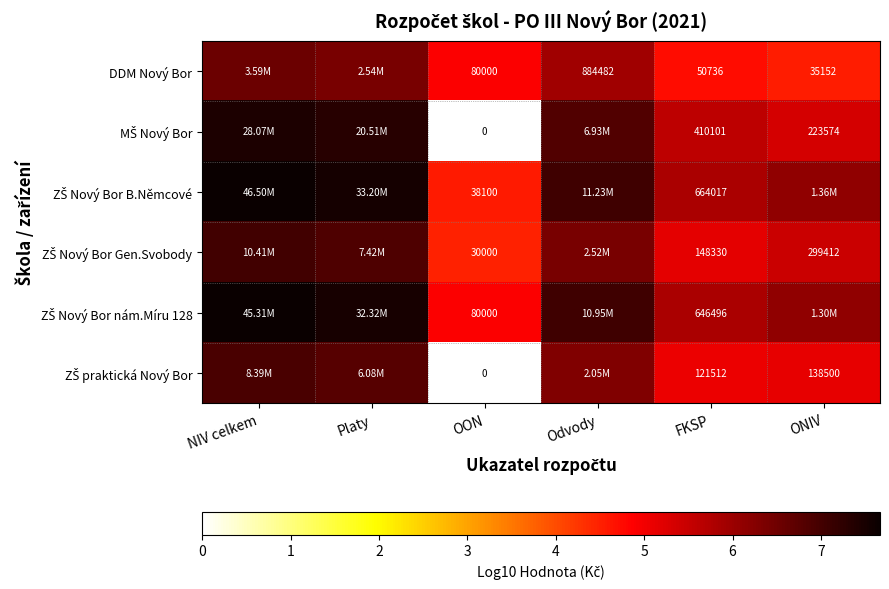

At which category is the sum across all series the highest?

NIV celkem